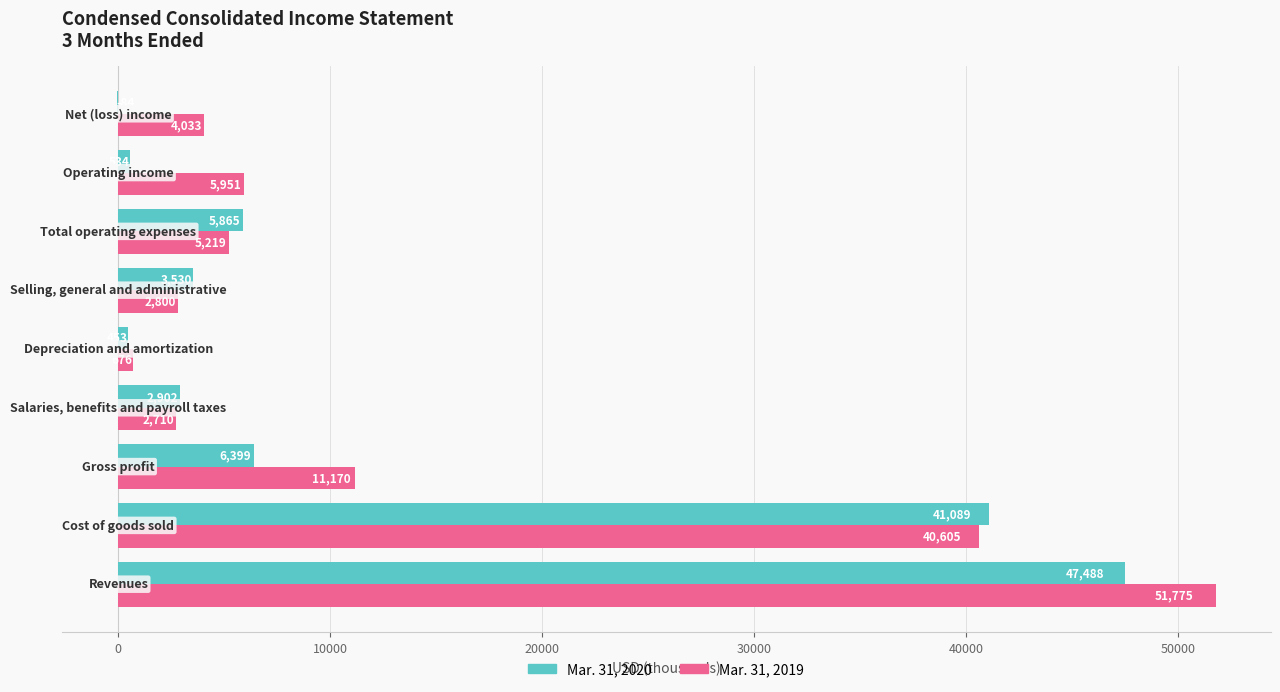

Count the number of categories in the chart.

9